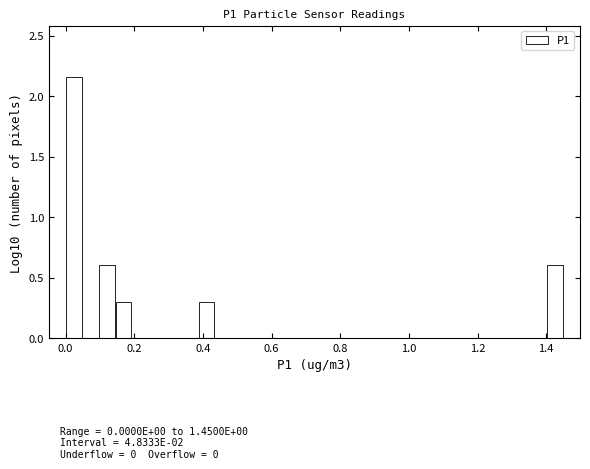

Around what value on the x-axis is the tallest bar? Give the approximate position of its centre, as read against the axis.

0.02